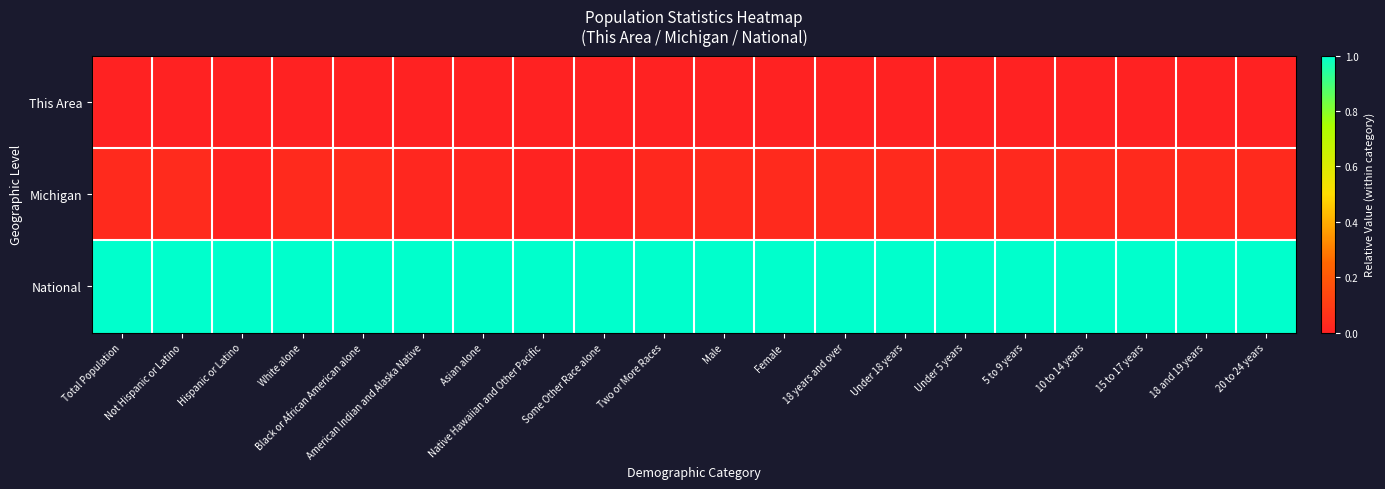

Which series has the widest spread of values?

Michigan